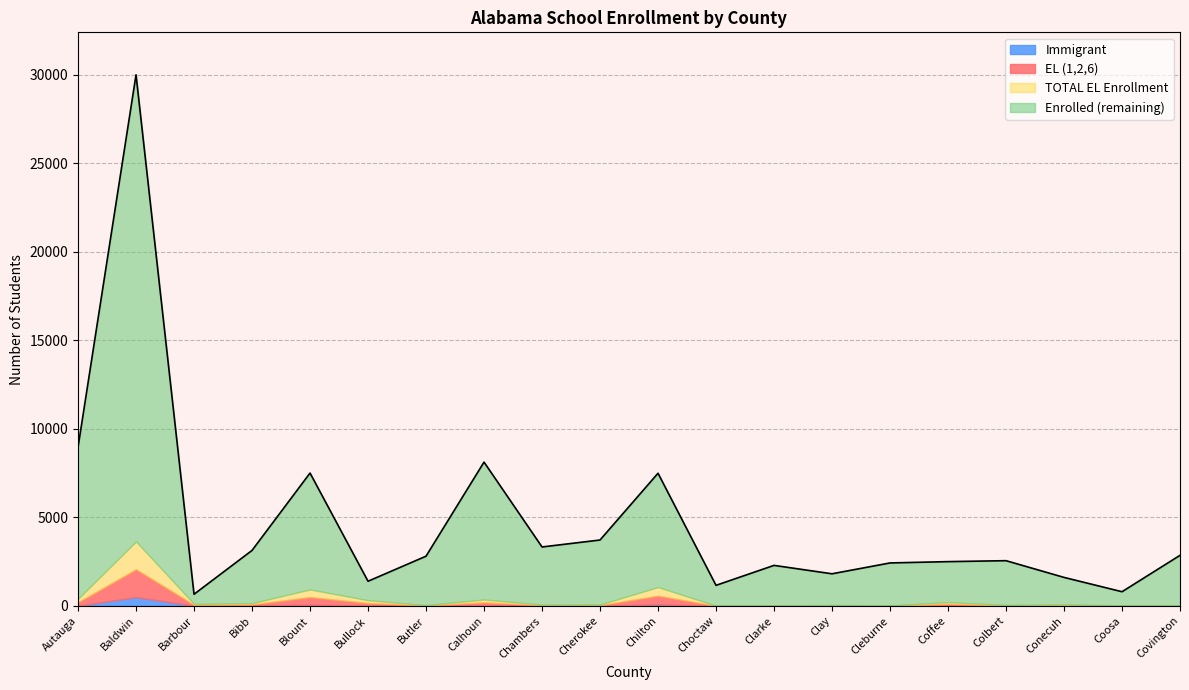

Which has a higher value, Barbour or Bullock?

Bullock